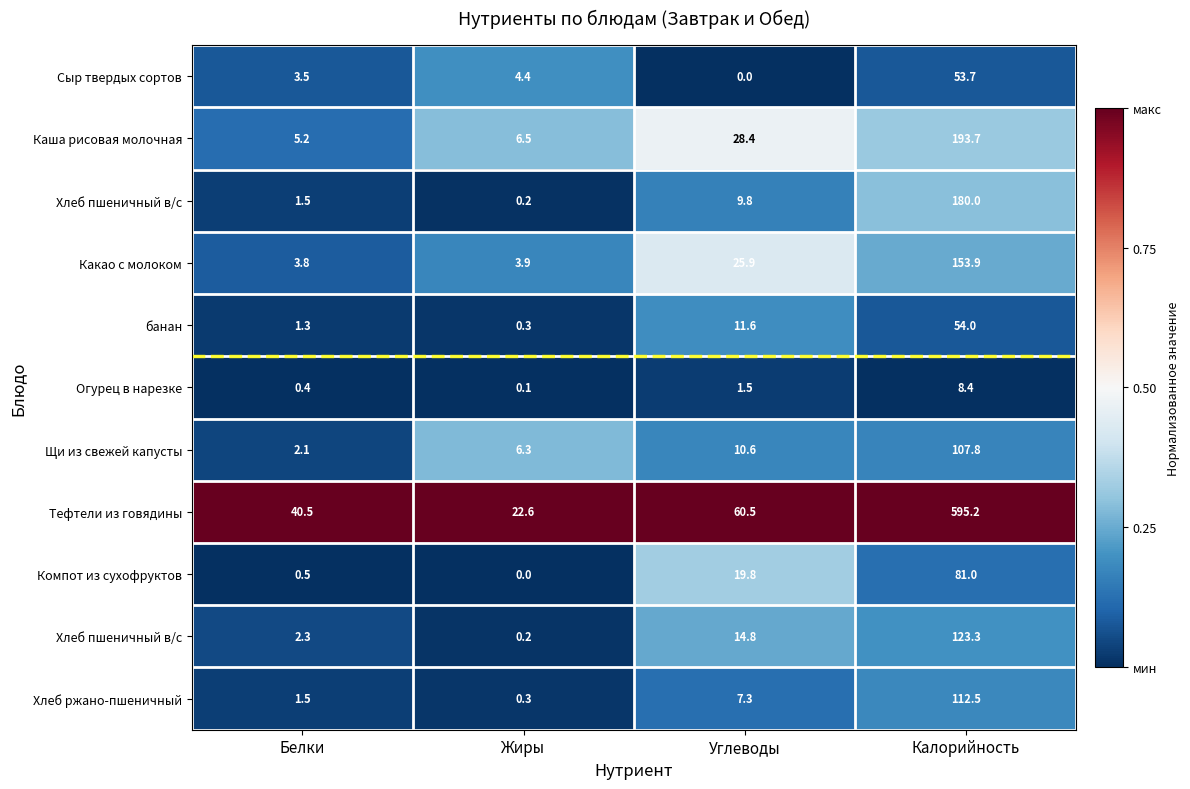

At which category does the chart reach its minimum across all series?

Углеводы